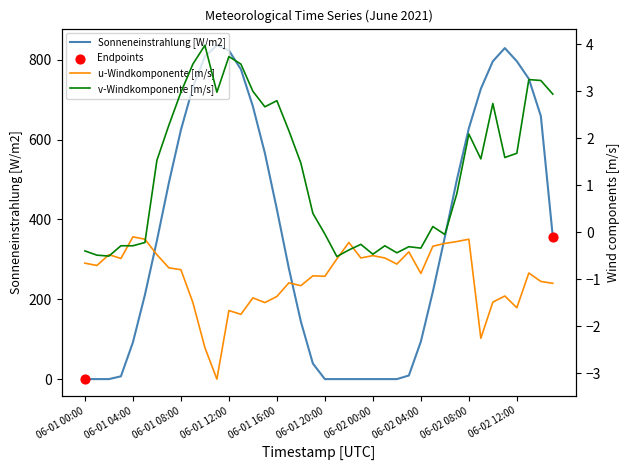

At which category is the sum across all series the highest?

2021-06-01 11:00